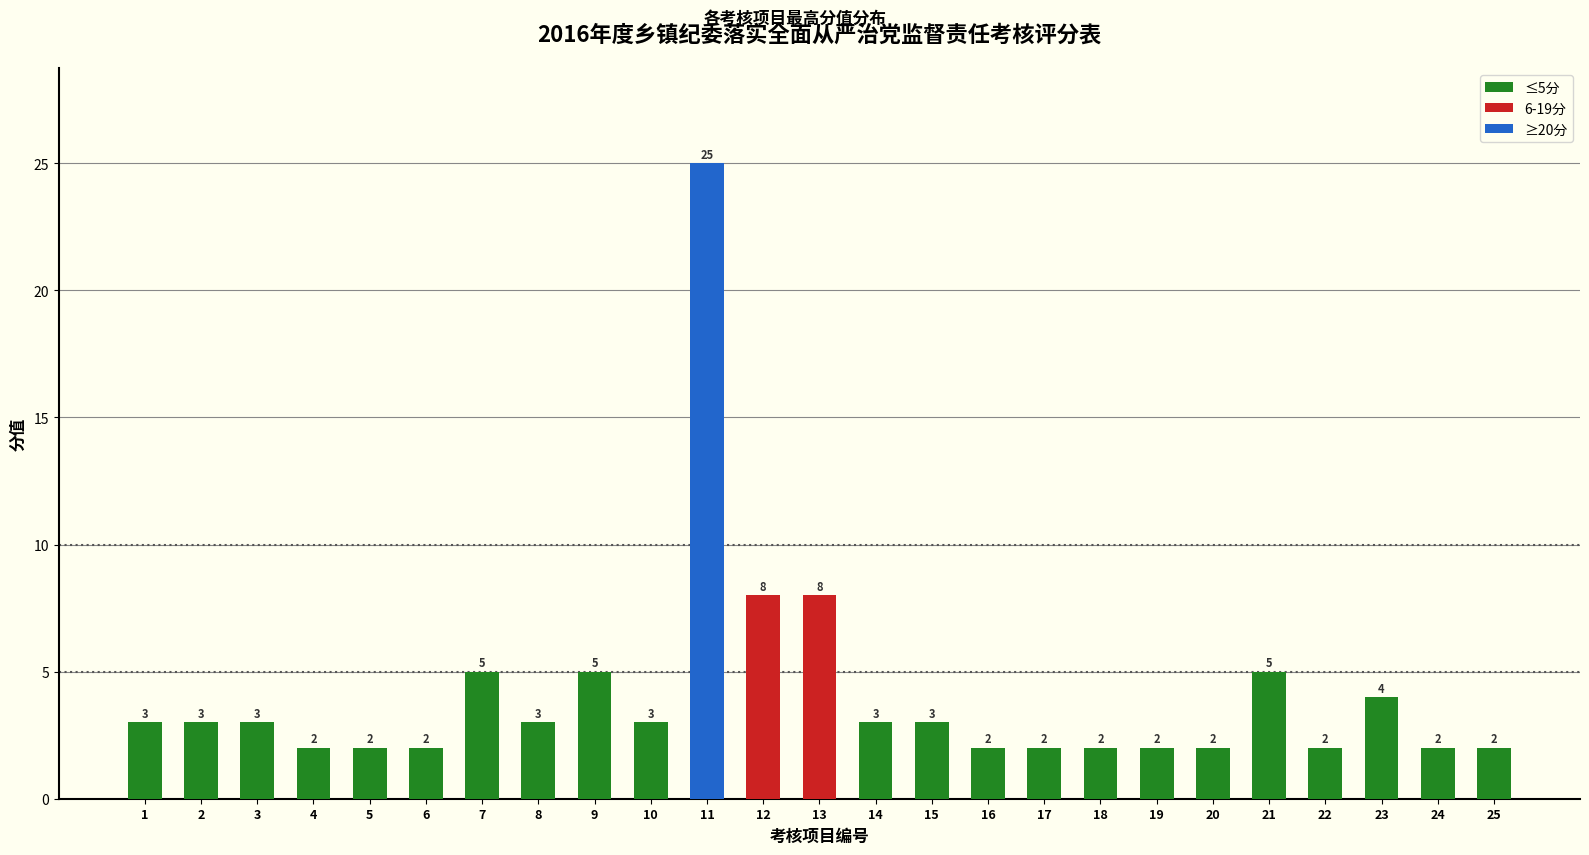

What is the value of the 1st bar from the left?

3